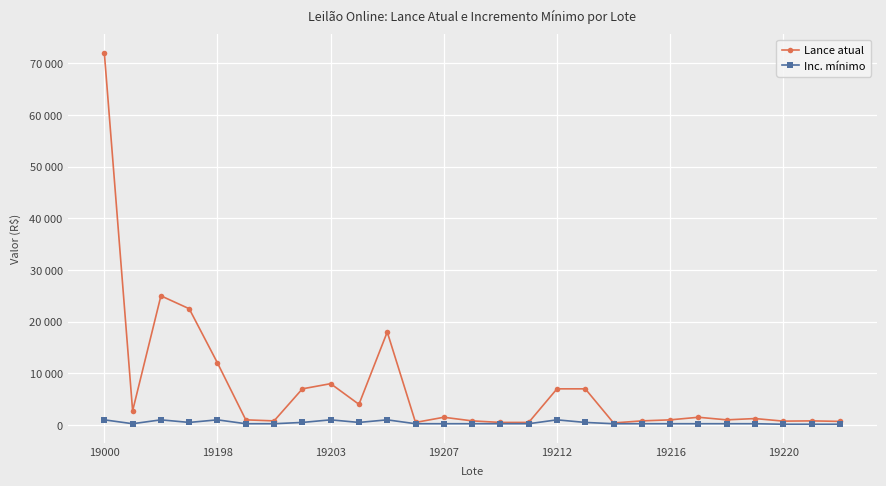

True or false: Inc. mínimo and Lance atual intersect in this chart.

False